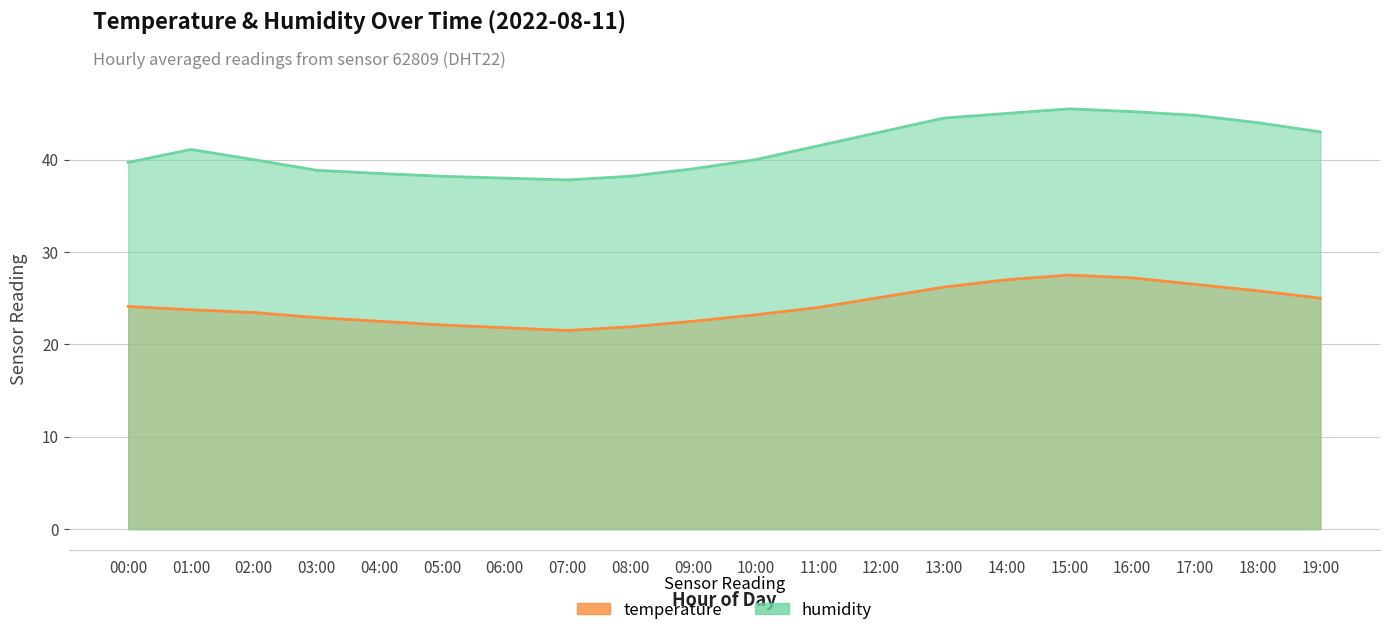

True or false: temperature and humidity intersect in this chart.

False